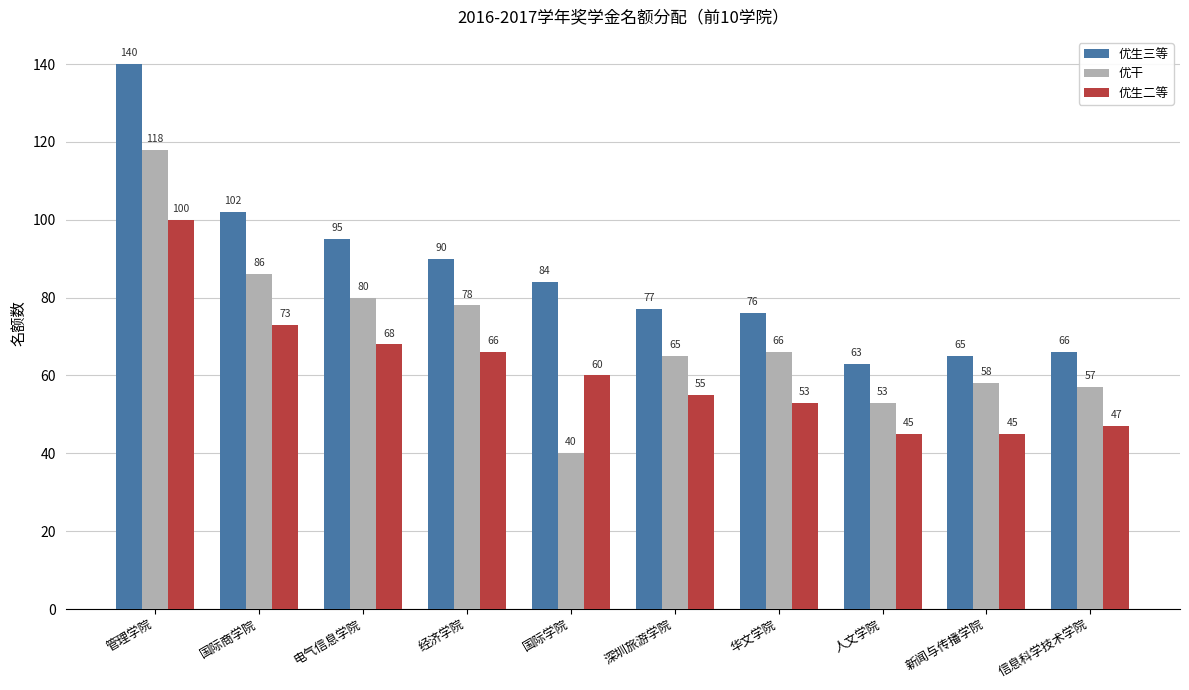

The 优干 series shows 78 at 经济学院. True or false?

True